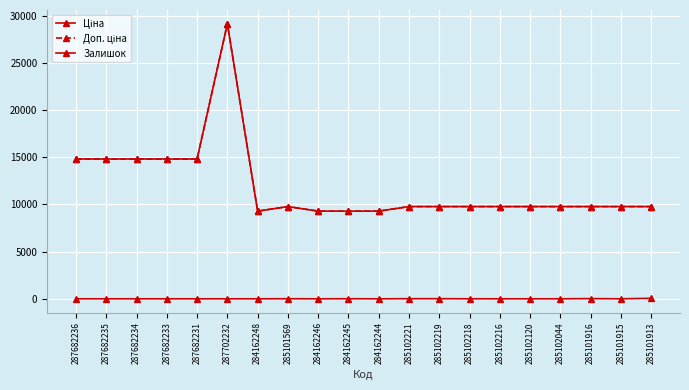

How many positive values does the Залишок series have?

8